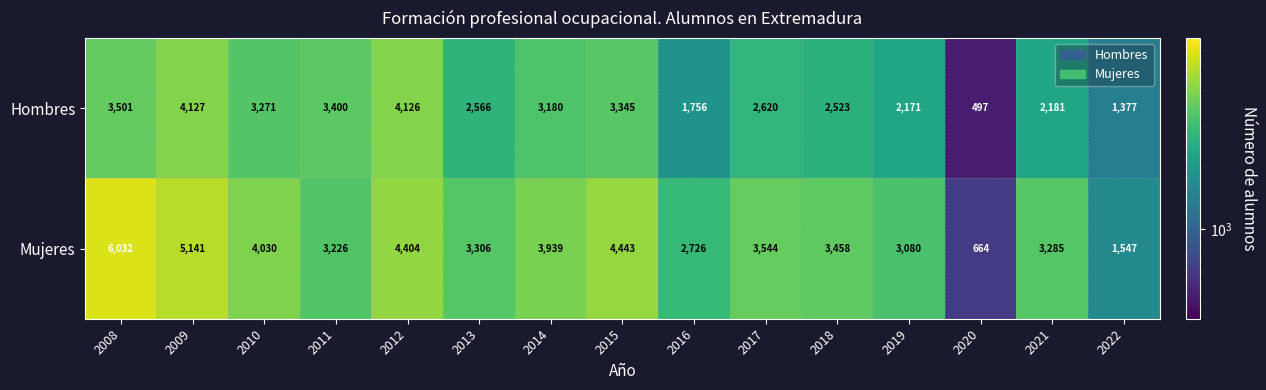

Reading left to right, what are all the values shown in this chart?

Hombres: 3501	4127	3271	3400	4126	2566	3180	3345	1756	2620	2523	2171	497	2181	1377
Mujeres: 6032	5141	4030	3226	4404	3306	3939	4443	2726	3544	3458	3080	664	3285	1547